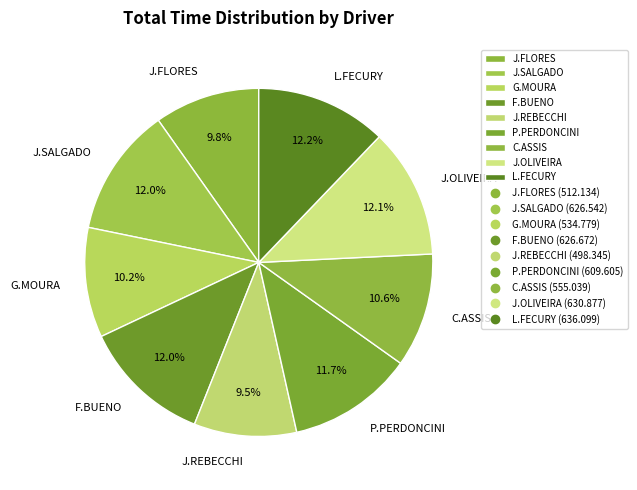

Is there a majority slice in this chart?

No